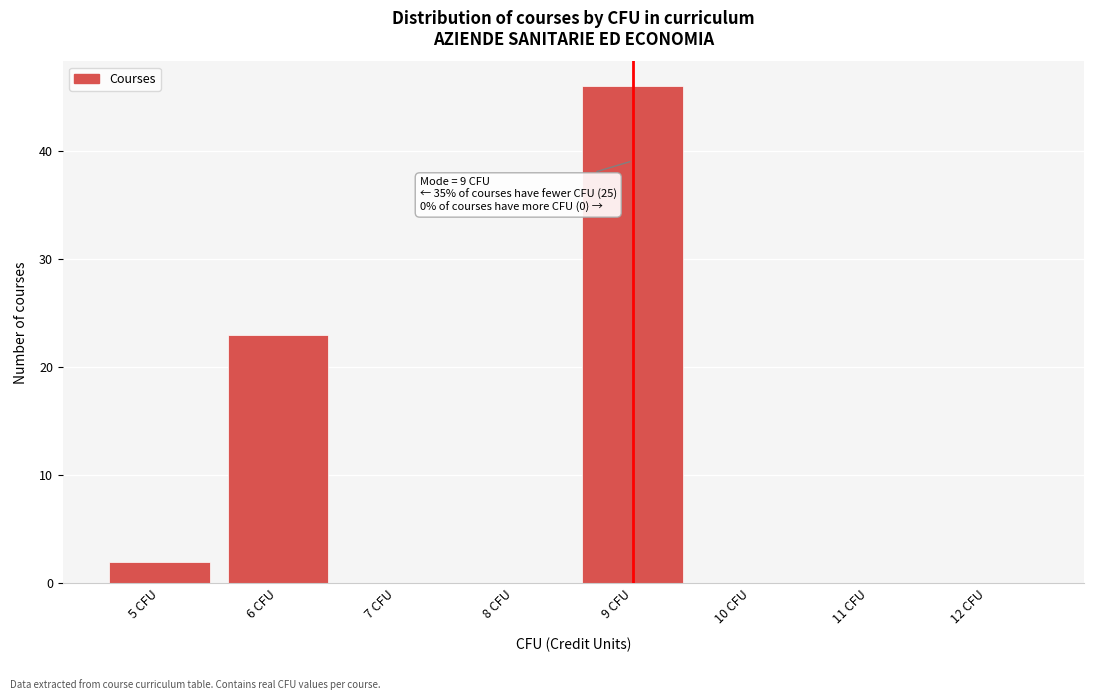

Over which range of the x-axis is the bar tallest?

8.5 to 9.5